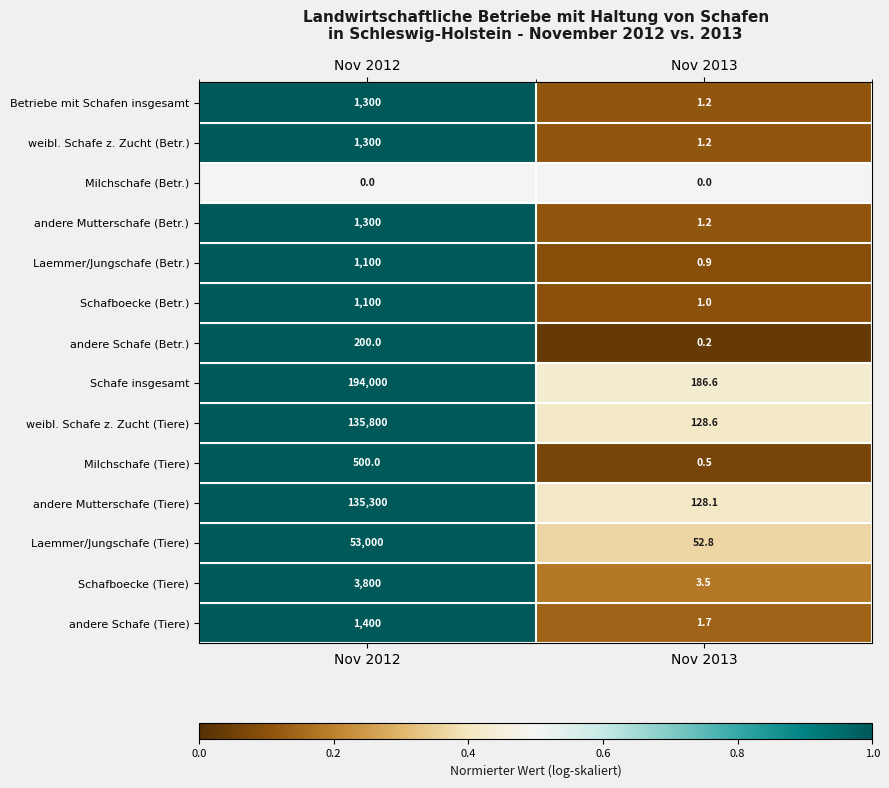

What is the greatest value displayed?

194000.0